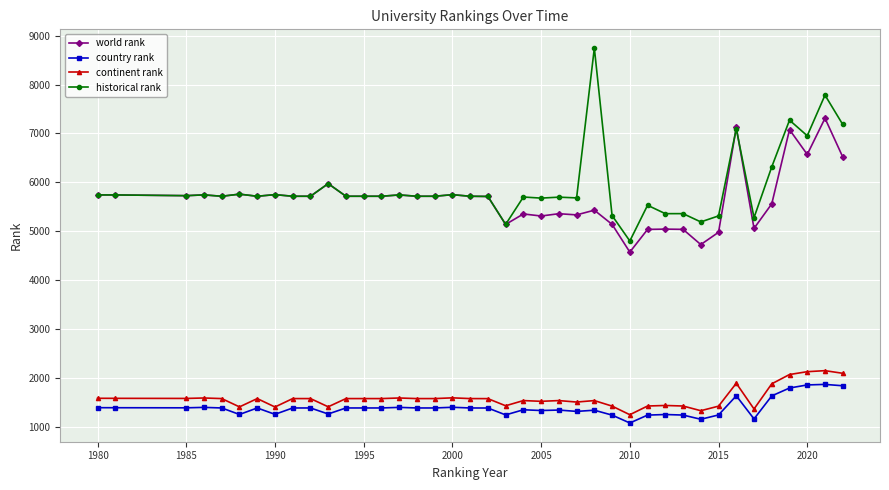

True or false: country rank and historical rank intersect in this chart.

False